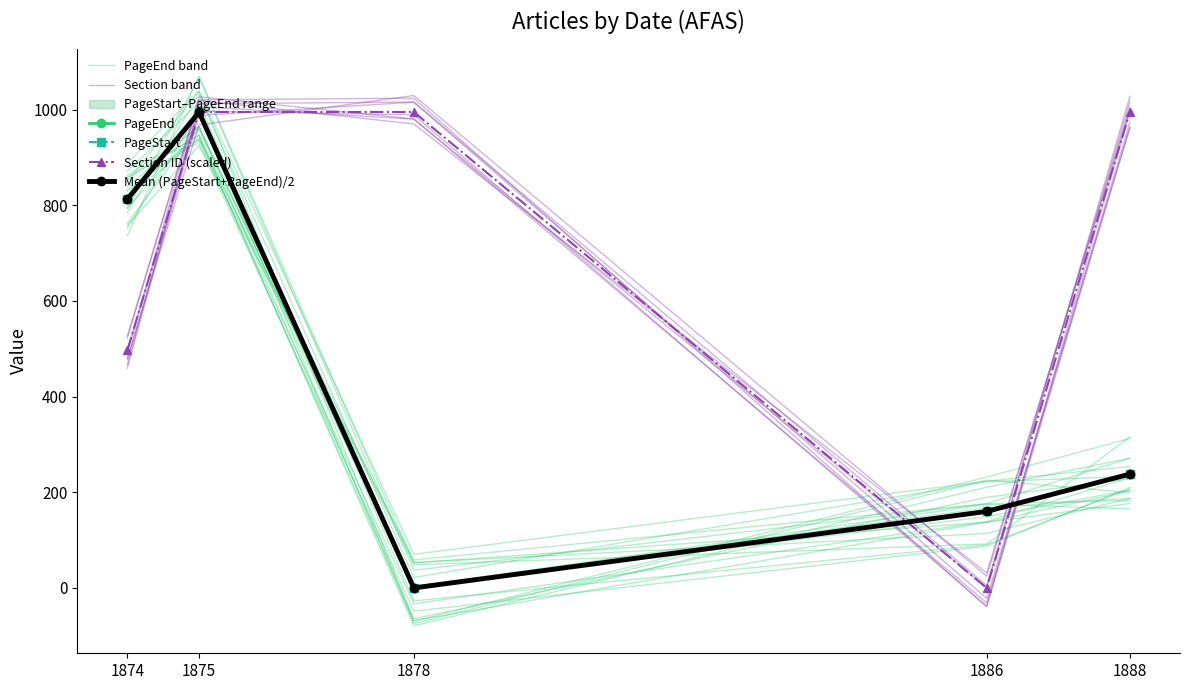

Which series has the largest range (max minus min)?

PageEnd band